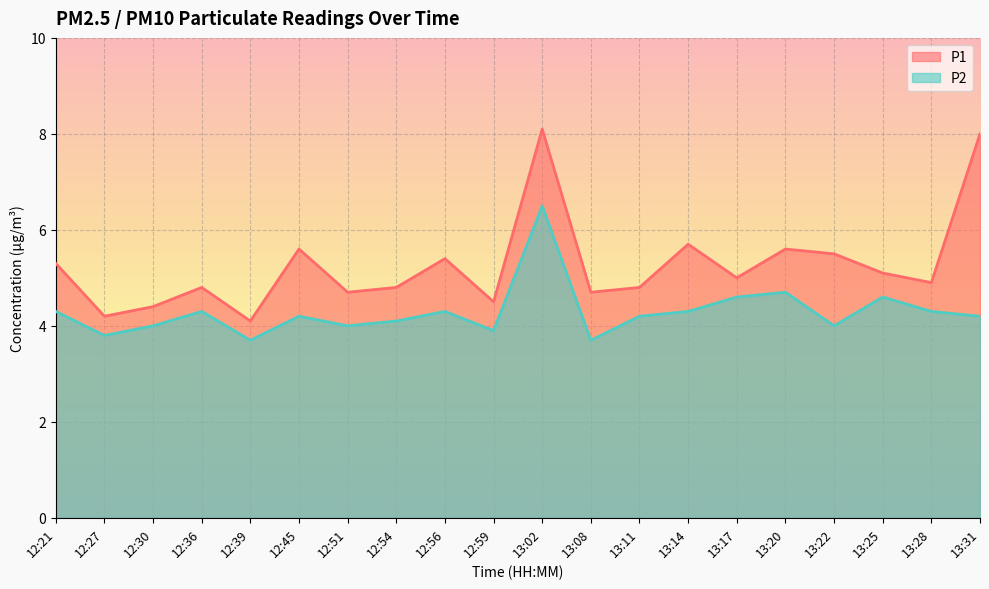

What is the lowest value of the P2 series?

3.7